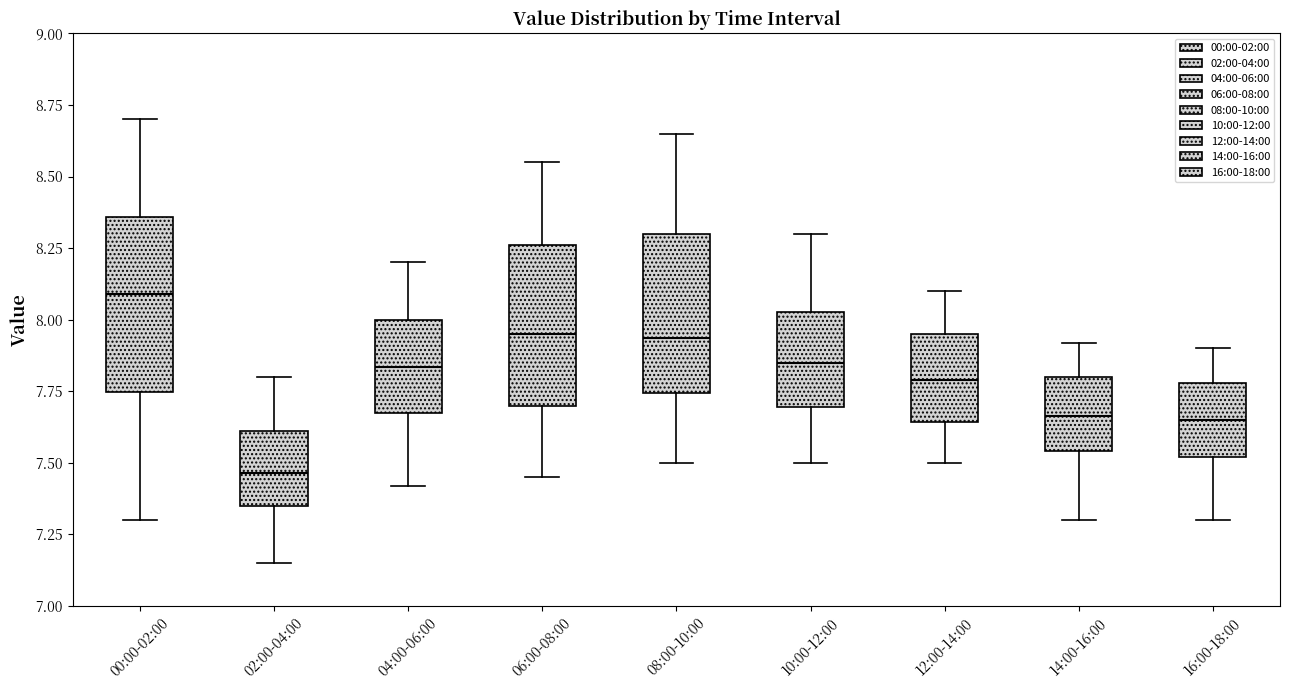

Reading left to right, read every box against the y-axis: the position of its median line, the range the box covers, and the ends of its whiskers. The values are not printed on the chart, so give them approximately, as read against the axis.

00:00-02:00: median 8.10, box 7.75 to 8.35, whiskers 7.30 to 8.70
02:00-04:00: median 7.45, box 7.35 to 7.60, whiskers 7.15 to 7.80
04:00-06:00: median 7.85, box 7.65 to 8.00, whiskers 7.40 to 8.20
06:00-08:00: median 7.95, box 7.70 to 8.25, whiskers 7.45 to 8.55
08:00-10:00: median 7.95, box 7.75 to 8.30, whiskers 7.50 to 8.65
10:00-12:00: median 7.85, box 7.70 to 8.05, whiskers 7.50 to 8.30
12:00-14:00: median 7.80, box 7.65 to 7.95, whiskers 7.50 to 8.10
14:00-16:00: median 7.65, box 7.55 to 7.80, whiskers 7.30 to 7.90
16:00-18:00: median 7.65, box 7.50 to 7.80, whiskers 7.30 to 7.90